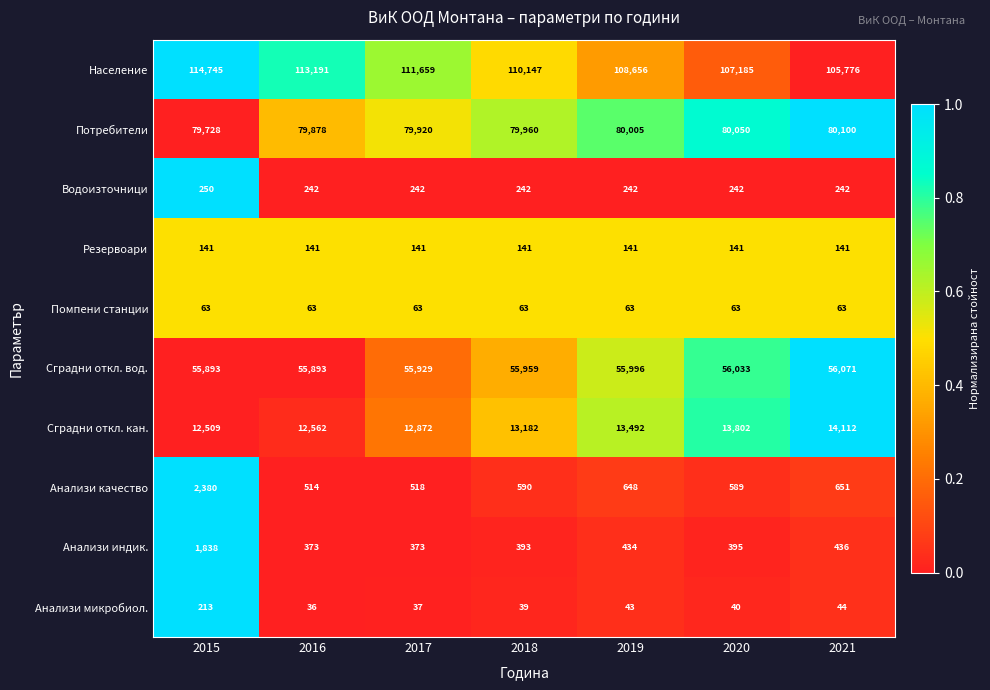

What is the total value across all series at 2015?

267760